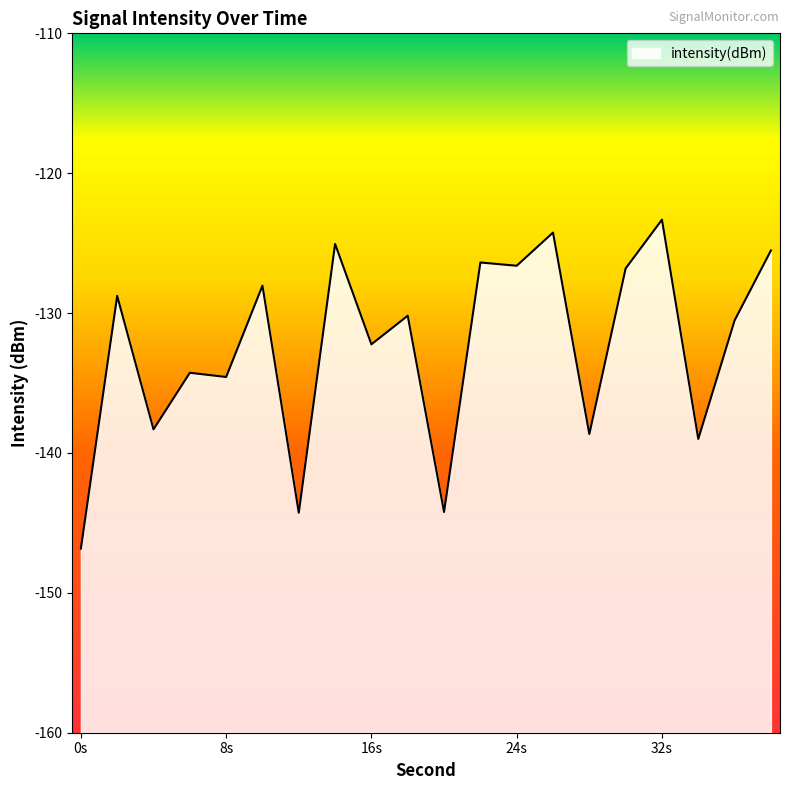

At which label does the data first exceed -130?

2